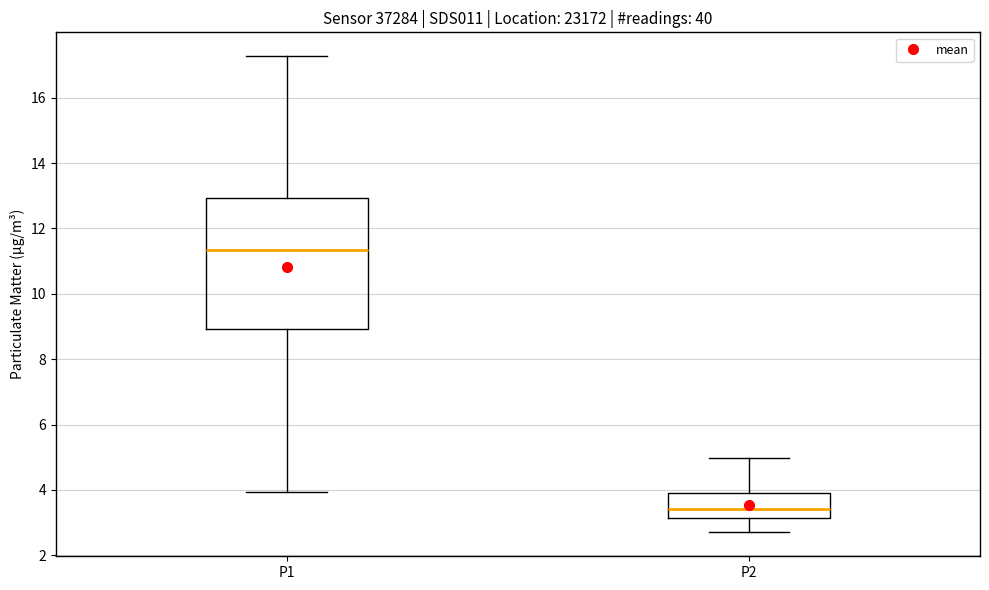

Reading left to right, transcribe this box plot: for each box, give where its median line is, the range the box spans, and where its two whiskers end, as read against the y-axis. The values are not printed on the chart, so give them approximately, as read against the axis.

P1: median 11.4, box 9.0 to 13.0, whiskers 4.0 to 17.2
P2: median 3.4, box 3.2 to 4.0, whiskers 2.8 to 5.0